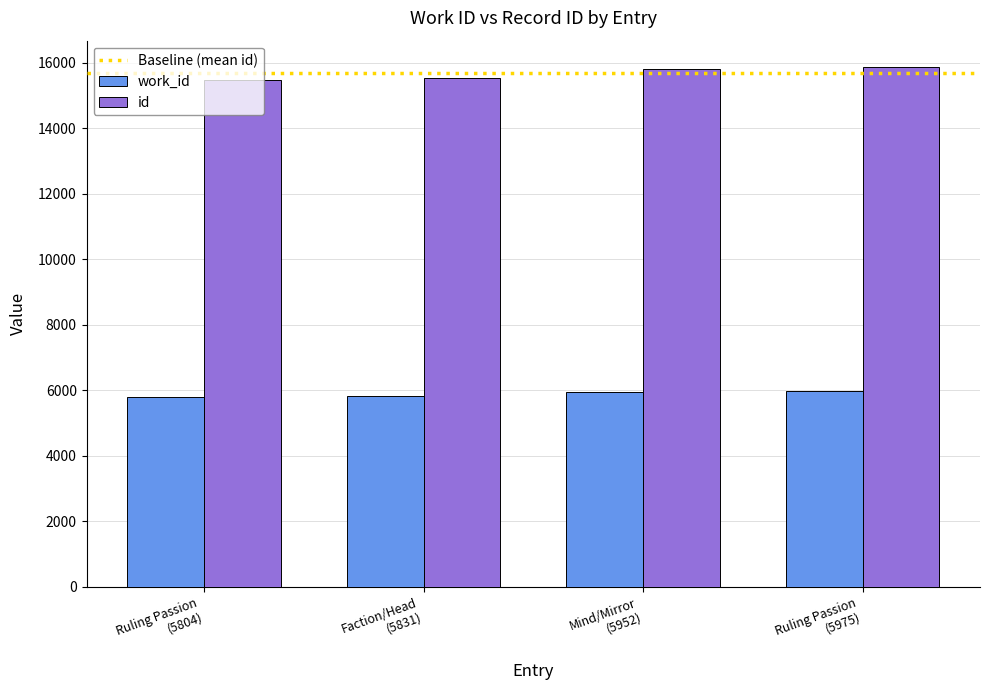

Does the chart contain any negative values?

No